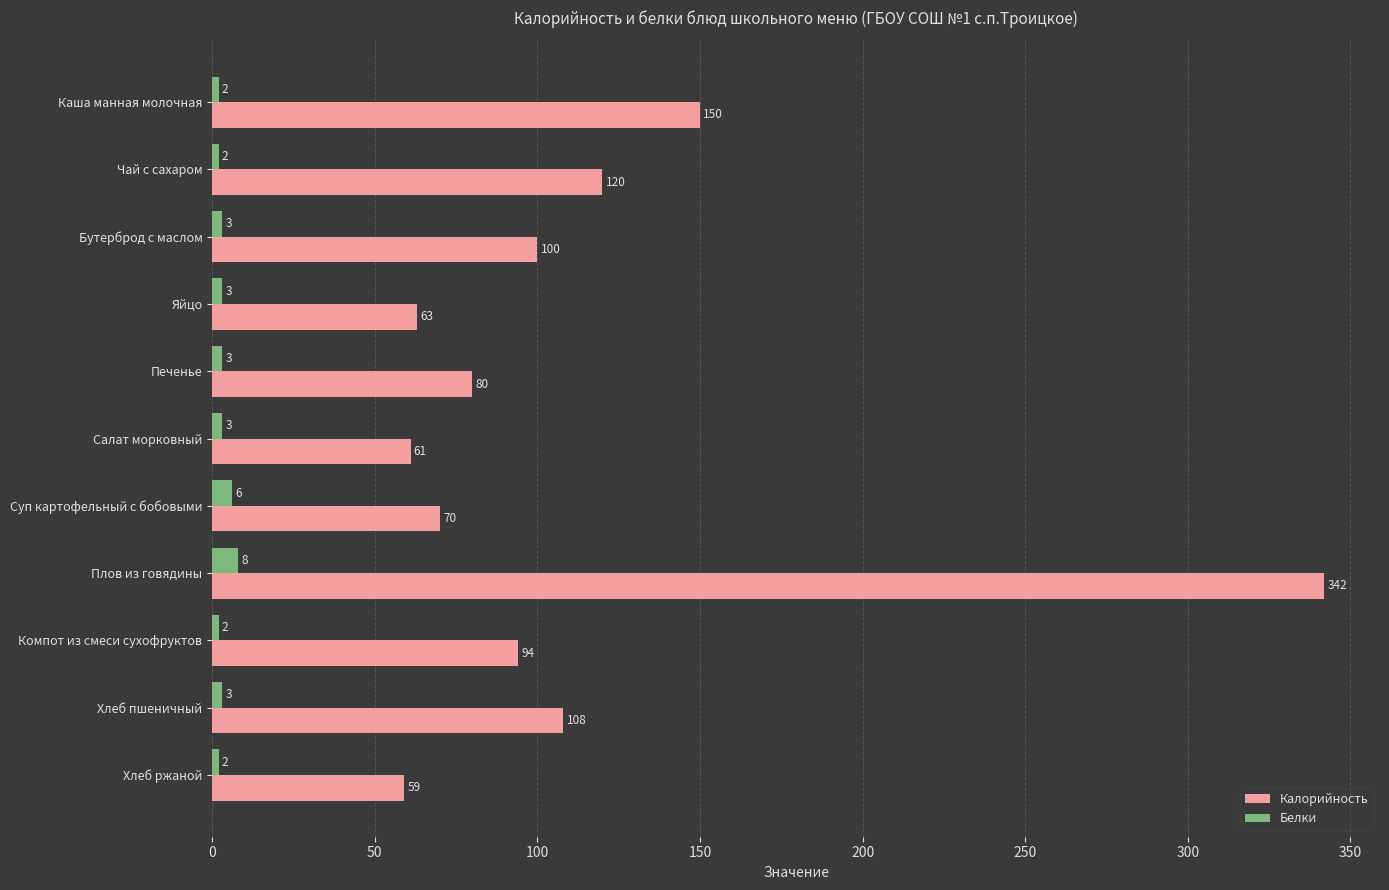

Which series has the widest spread of values?

Калорийность